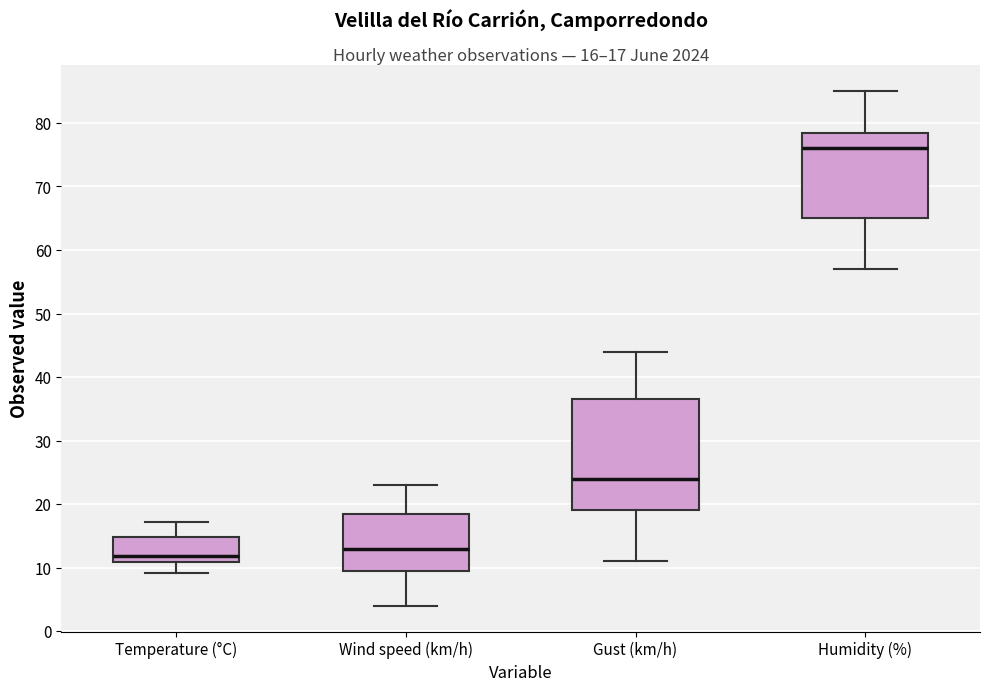

Which box is the tallest, from its lower edge to its upper edge?

Gust (km/h)